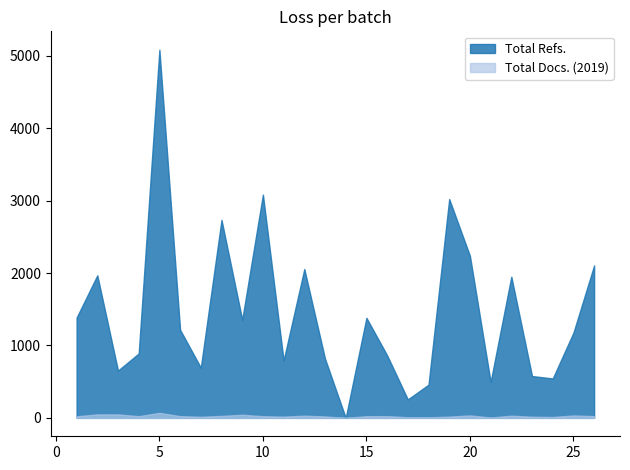

The value of Total Refs. at 17 is 255. True or false?

True